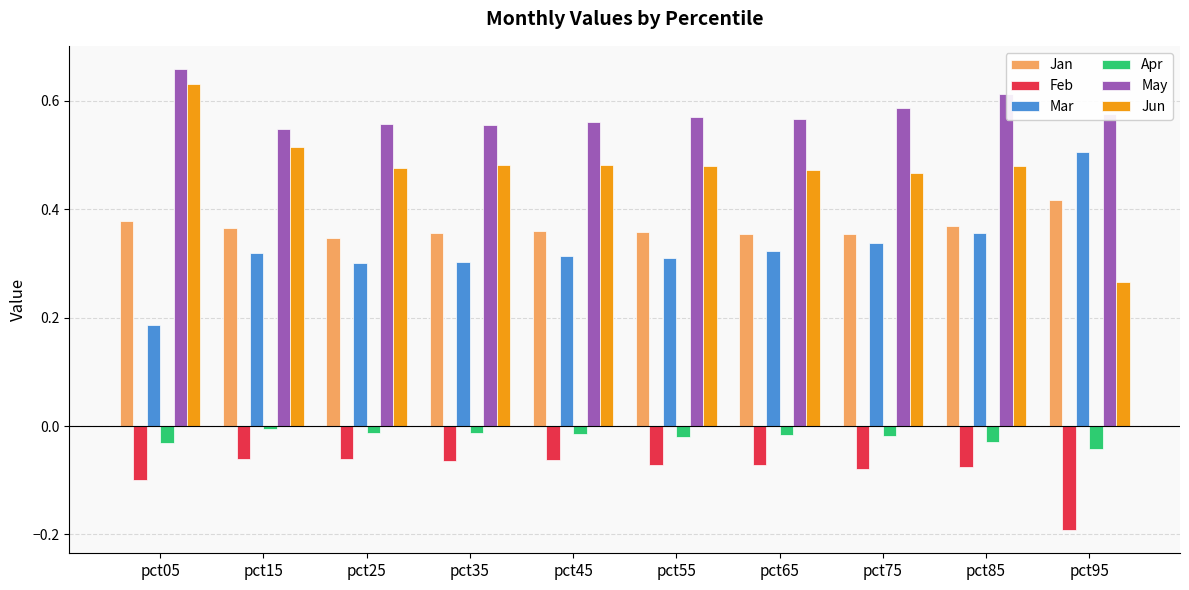

Which series has the largest total across all categories?

May